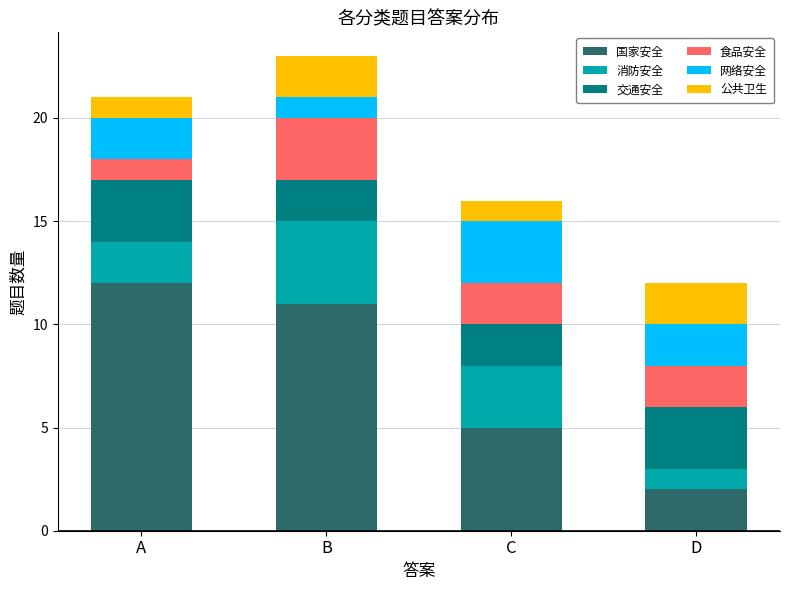

Does the chart contain any negative values?

No